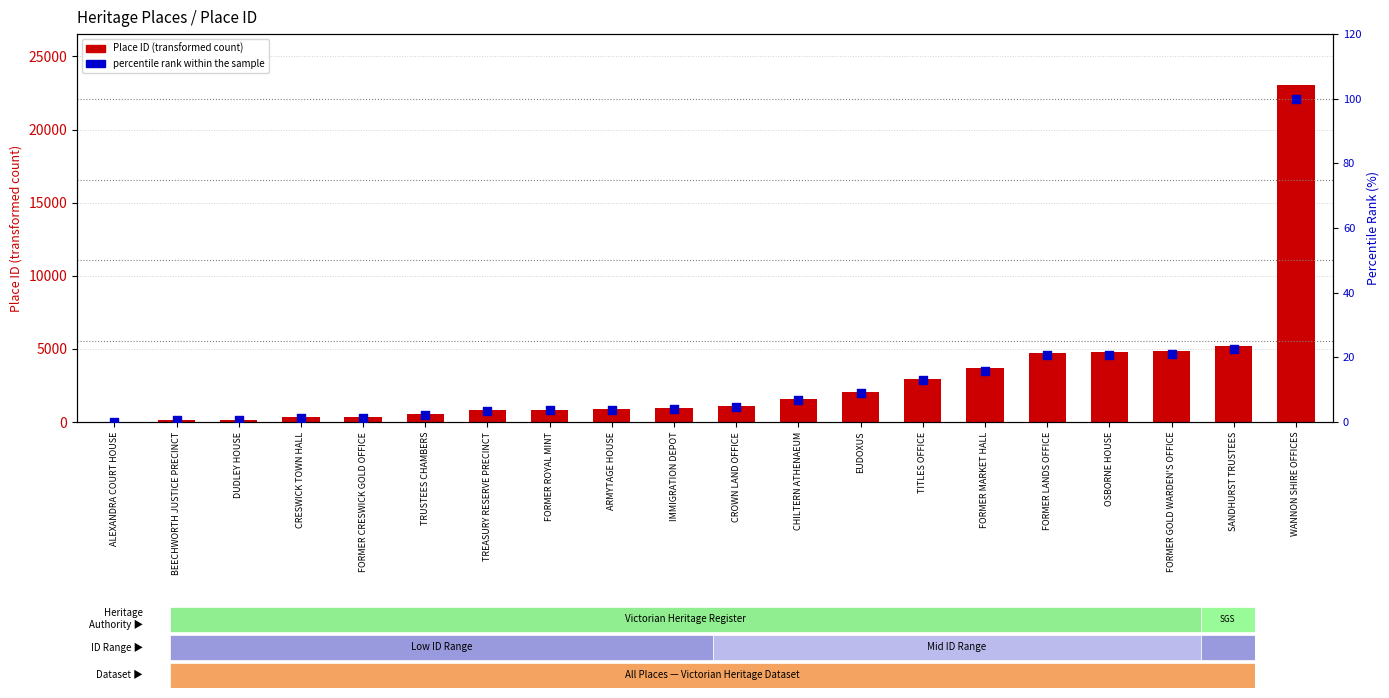

At how many categories does at least one series exceed 17562?

1